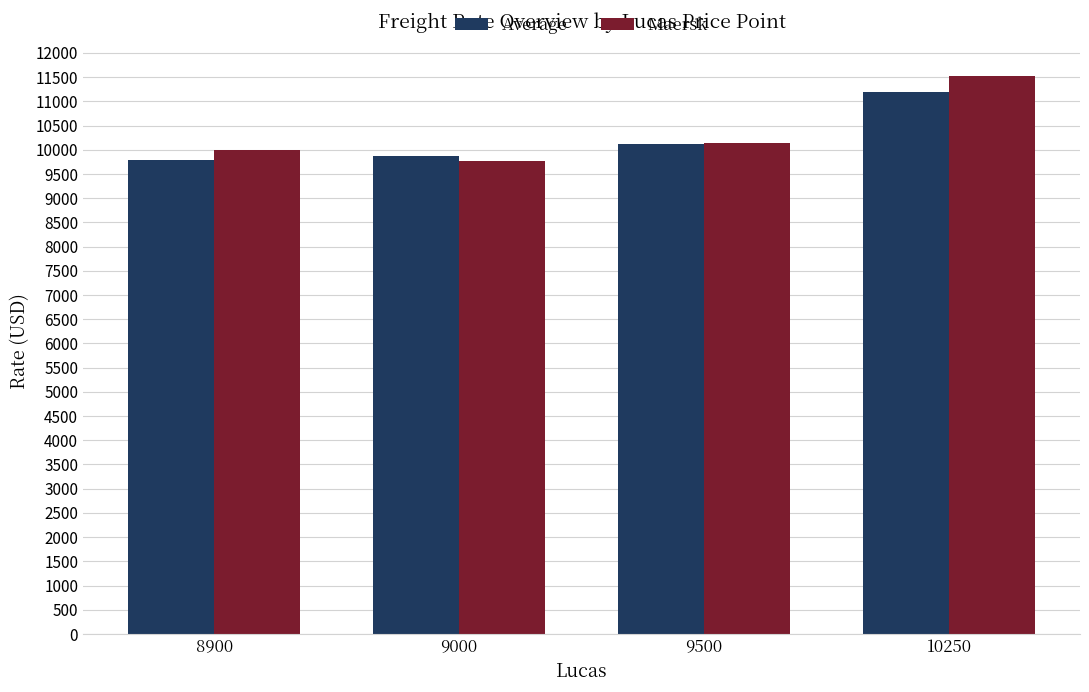

At how many categories does at least one series exceed 9913?

3